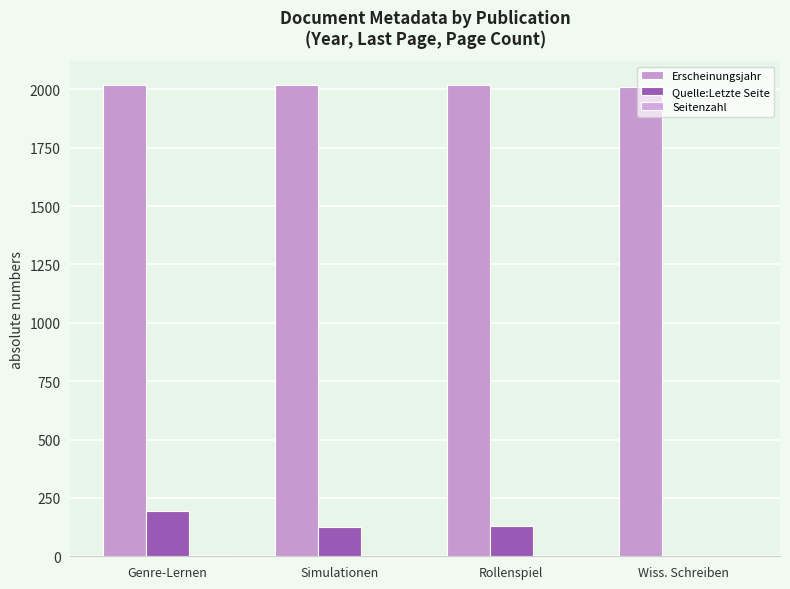

Which series changed the most between Simulationen and Rollenspiel?

Quelle:Letzte Seite